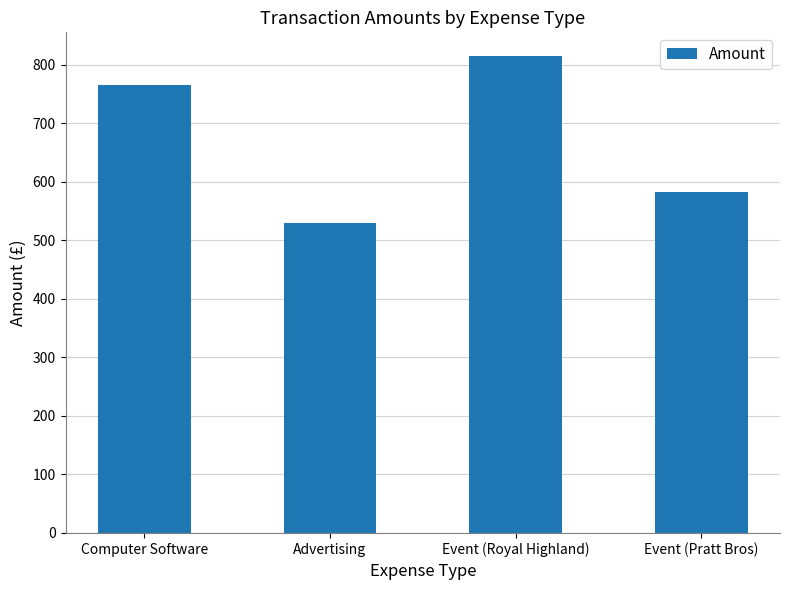

What is the ratio of the value at Advertising to the value at Event (Royal Highland)?

0.7